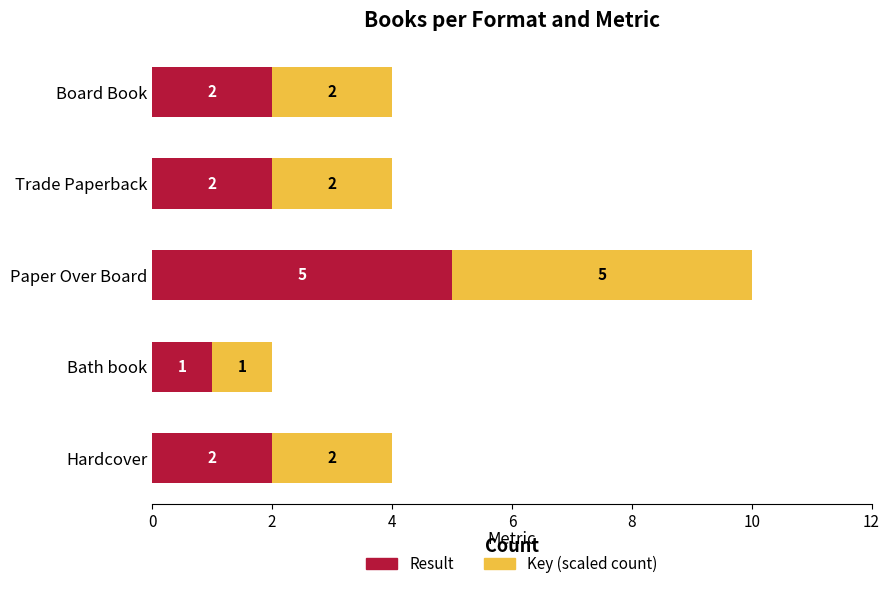

What is the total value across all series at Hardcover?

4